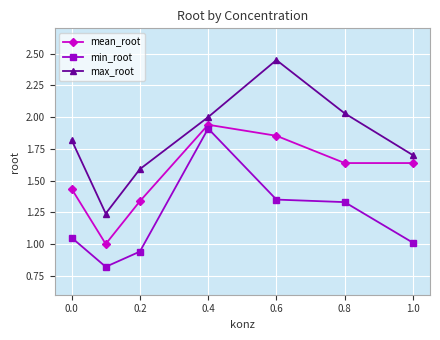

What is the sum of all mean_root values?

10.8